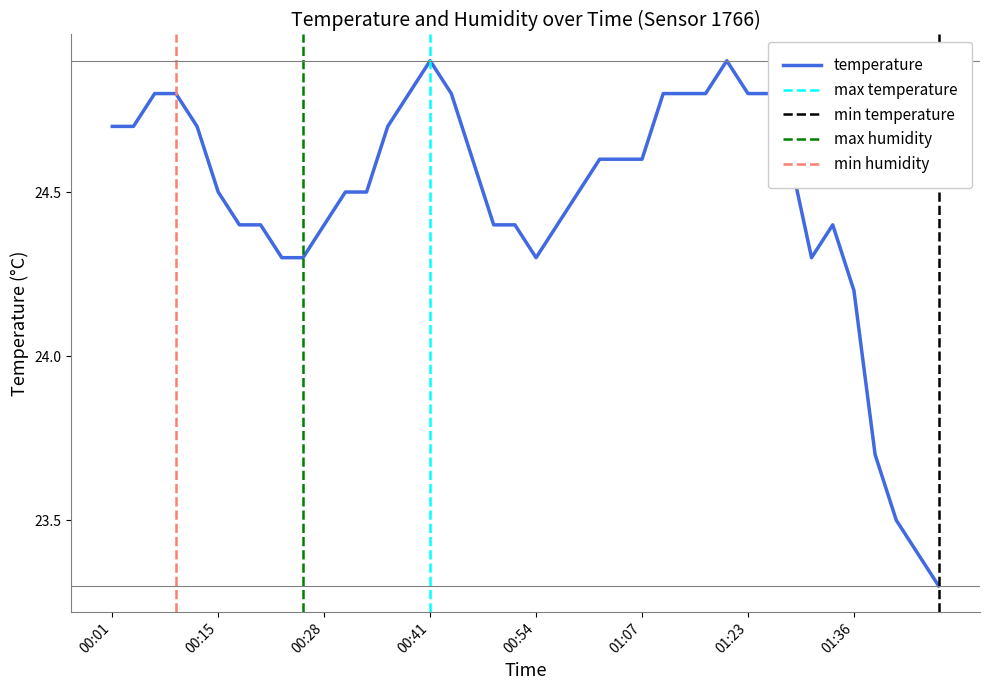

What is the difference between the maximum and minimum values?

1.6